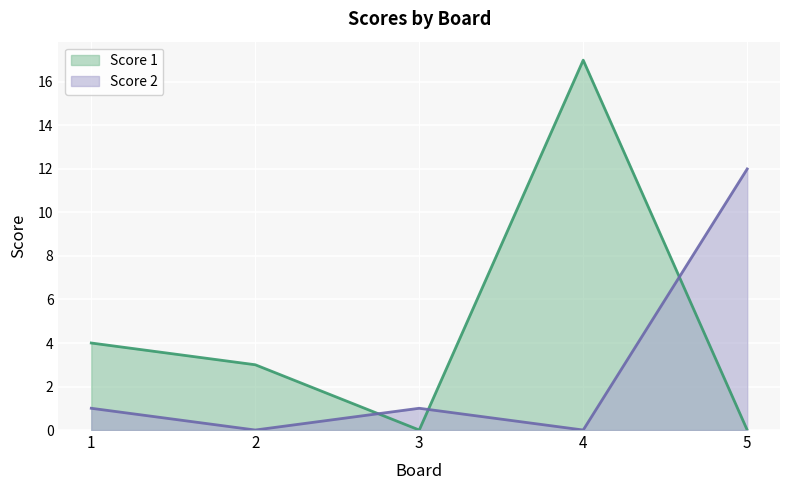

At which category is the sum across all series the highest?

4